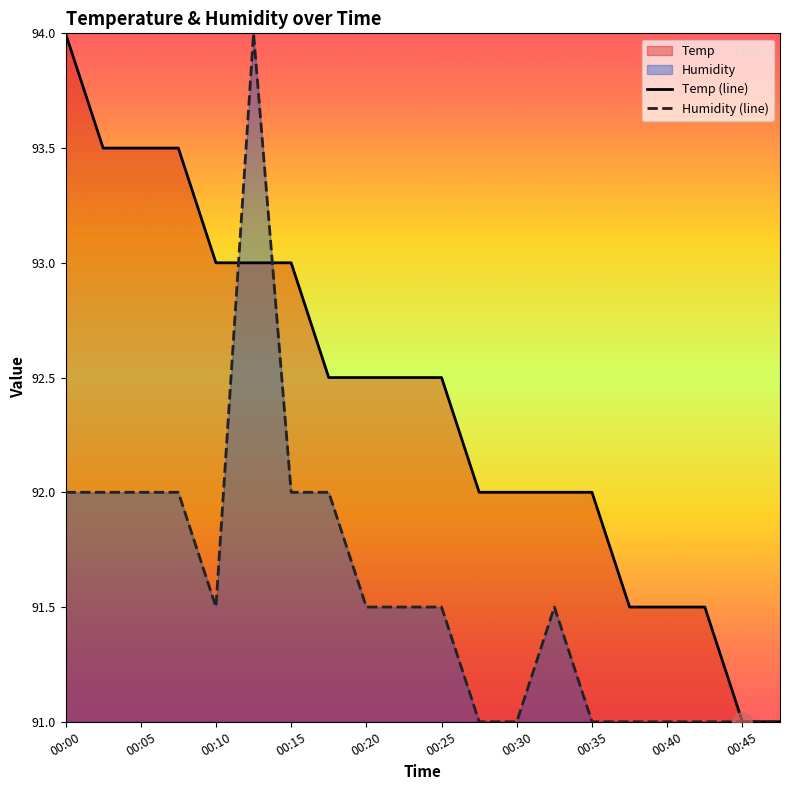

What is the total value across all series at 00:35?

183.0